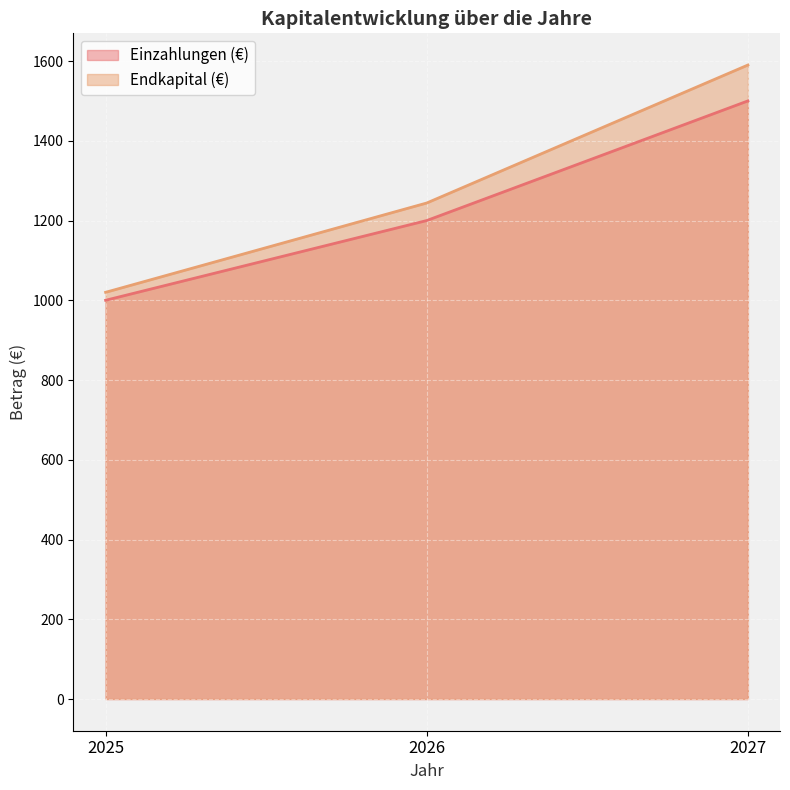

List the series in order of their peak value, lowest first.

Einzahlungen (€), Endkapital (€)